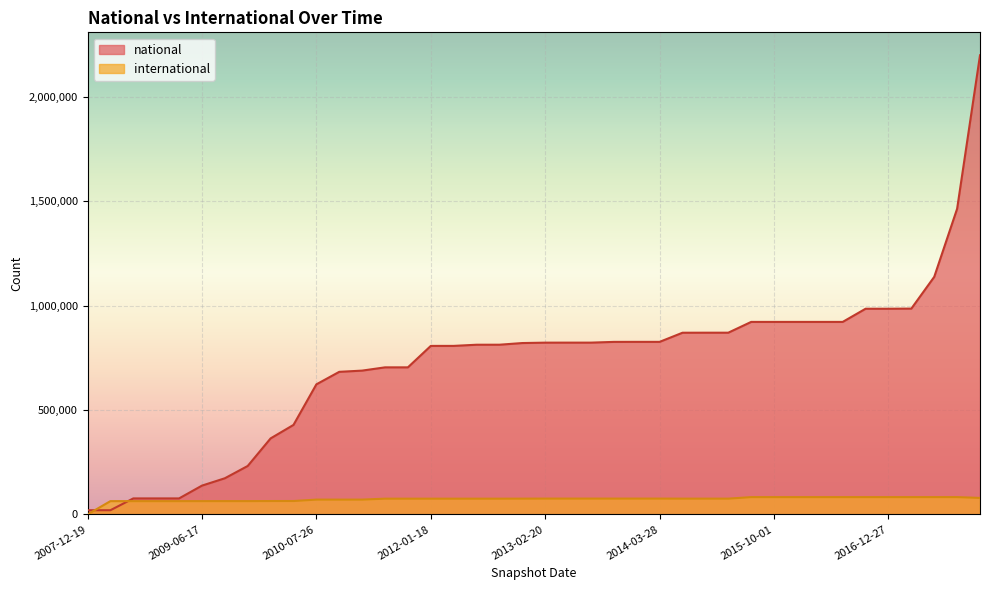

Between which two adjacent categories do international and national first intersect?

2007-12-19 and 2008-04-01